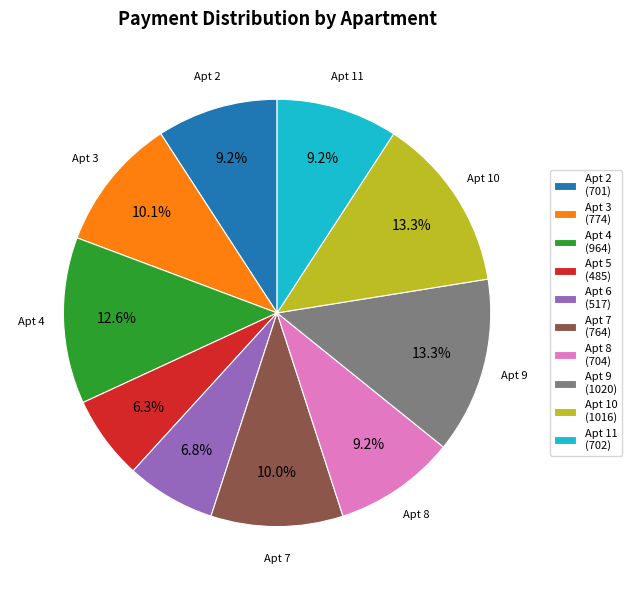

Between Apt 6 (517) and Apt 4 (964), which is larger?

Apt 4 (964)